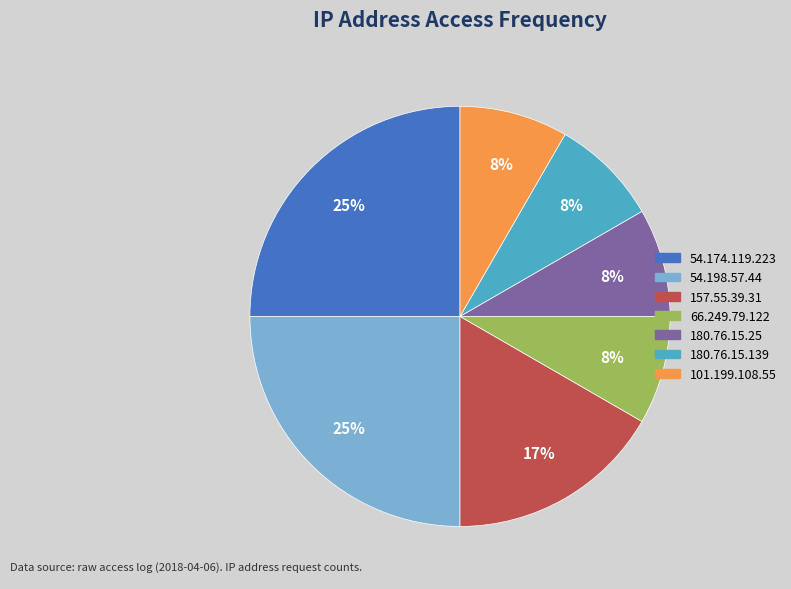

To the nearest percent, what is the average slice percentage?

14%